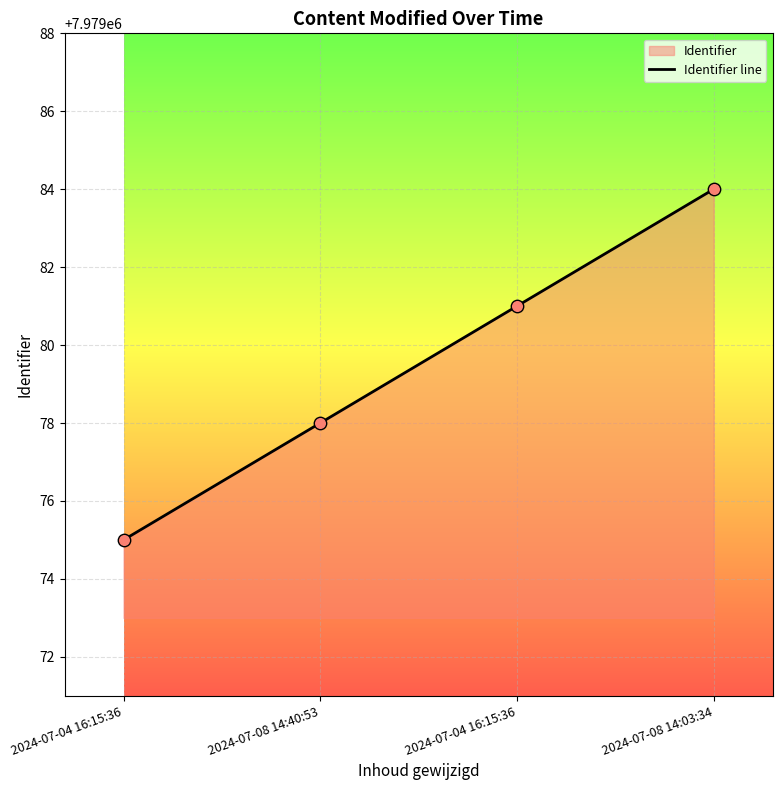

What is the ratio of the value at 2024-07-04 16:15:36 to the value at 2024-07-08 14:40:53?

1.0